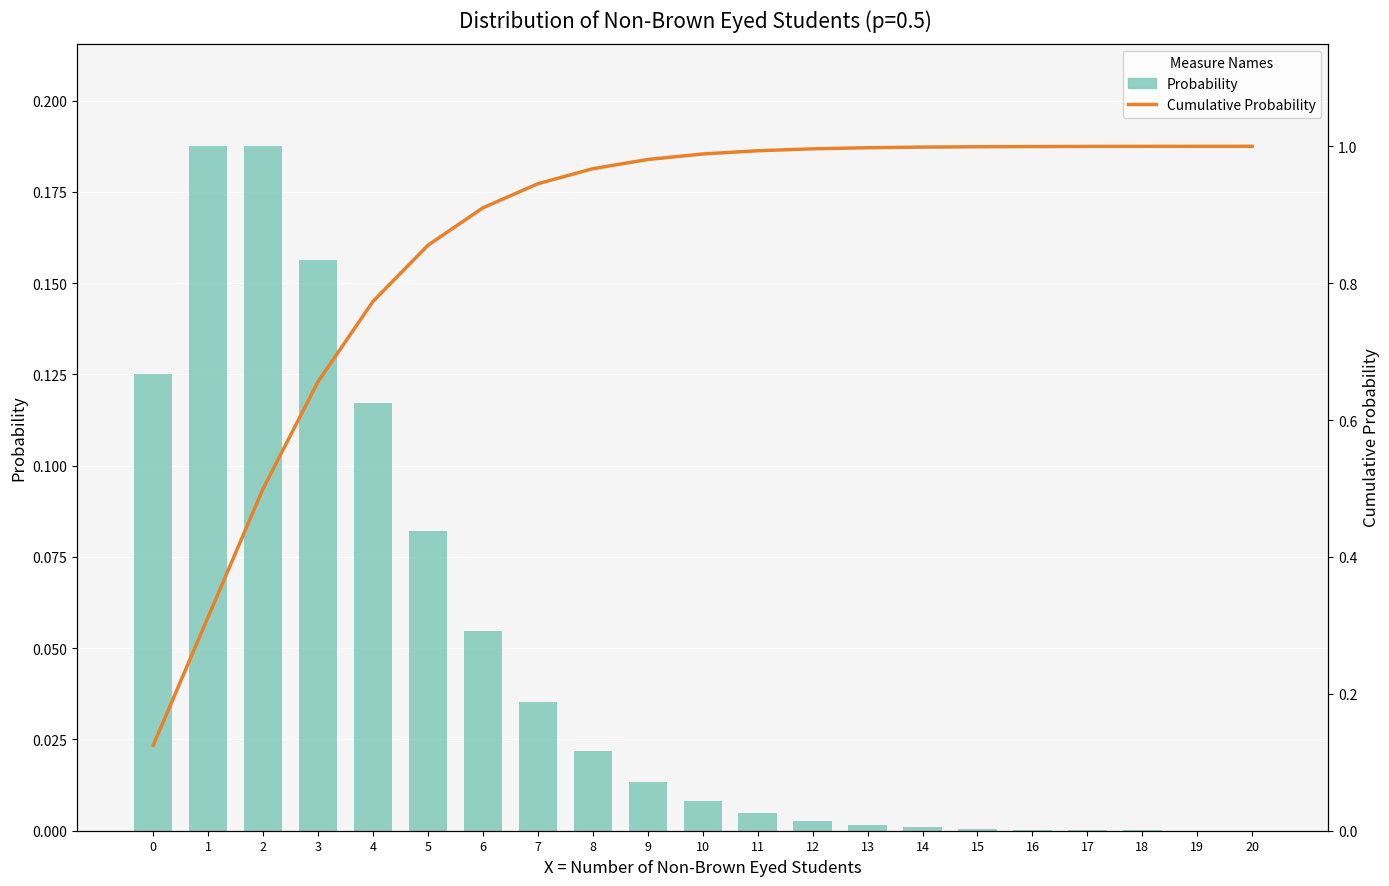

Which category has the highest value in the Cumulative Probability series?

20